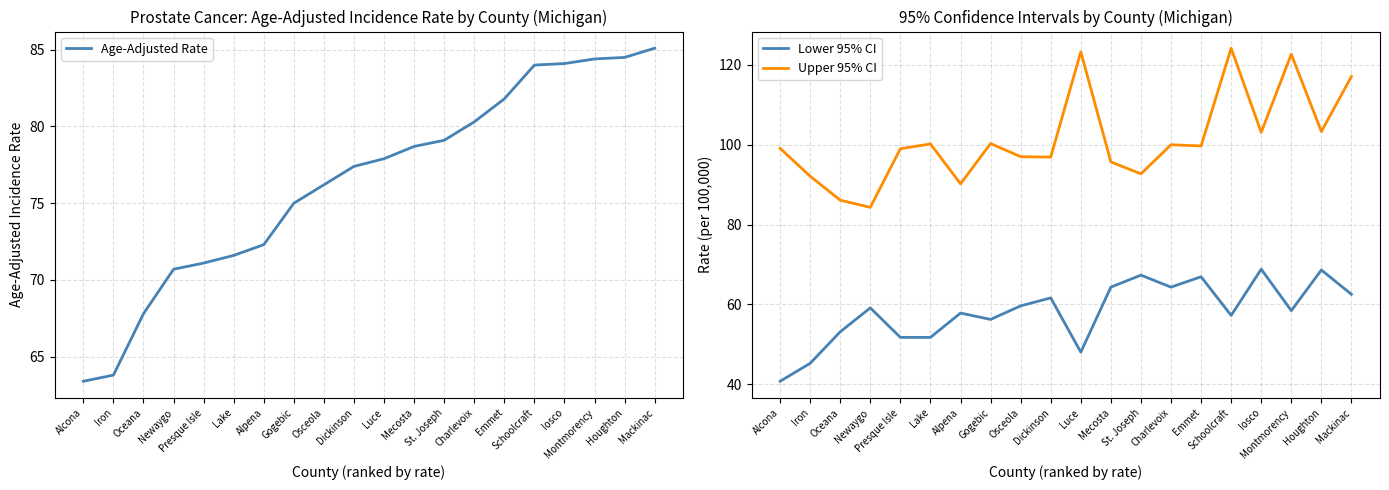

True or false: Upper 95% CI has a value of 177.5 at Montmorency.

False